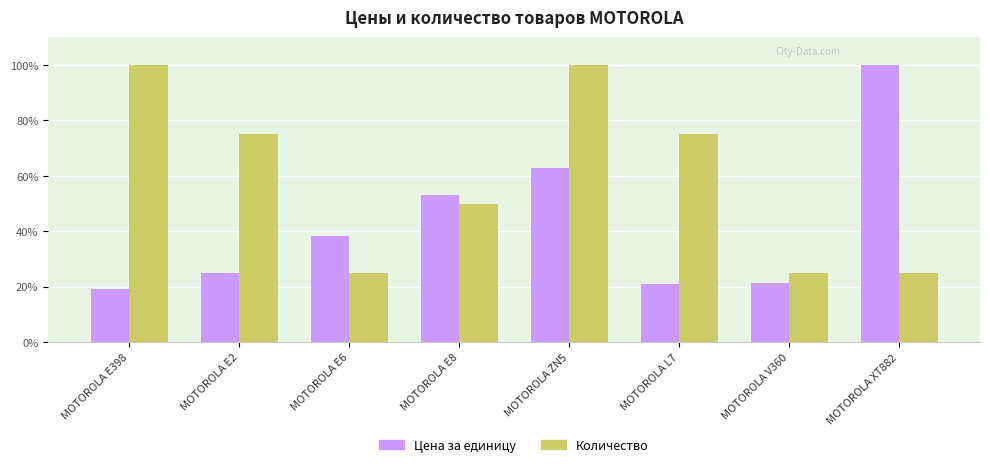

Reading left to right, what are all the values shown in this chart?

Цена за единицу: MOTOROLA E398=19.1	MOTOROLA E2=25.1	MOTOROLA E6=38.2	MOTOROLA E8=53.1	MOTOROLA ZN5=62.7	MOTOROLA L7=20.9	MOTOROLA V360=21.5	MOTOROLA XT882=100.0
Количество: MOTOROLA E398=100.0	MOTOROLA E2=75.0	MOTOROLA E6=25.0	MOTOROLA E8=50.0	MOTOROLA ZN5=100.0	MOTOROLA L7=75.0	MOTOROLA V360=25.0	MOTOROLA XT882=25.0